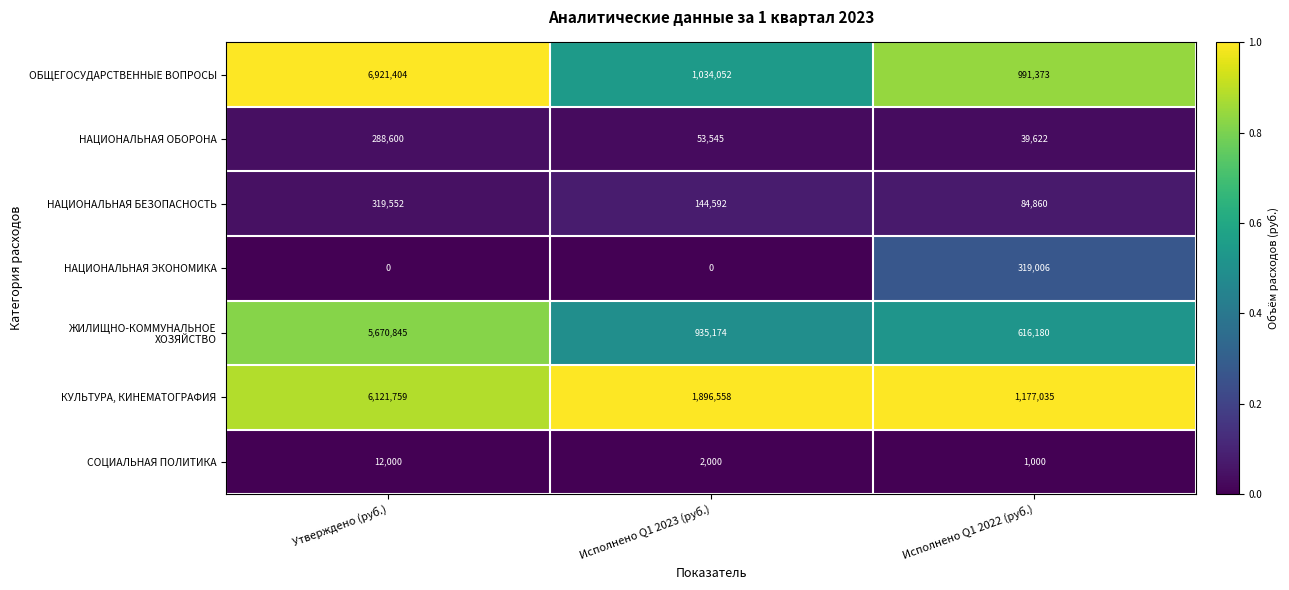

How many values in the НАЦИОНАЛЬНАЯ БЕЗОПАСНОСТЬ series are below 144592?

1